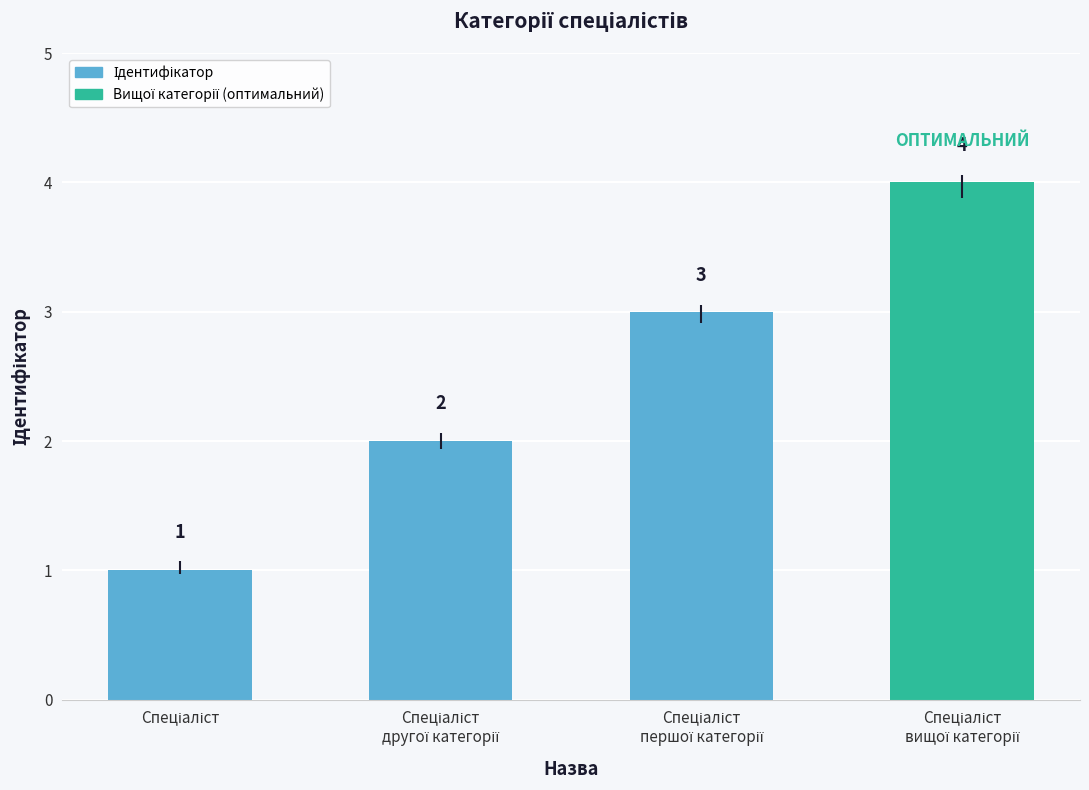

What is the difference between the maximum and minimum values?

3